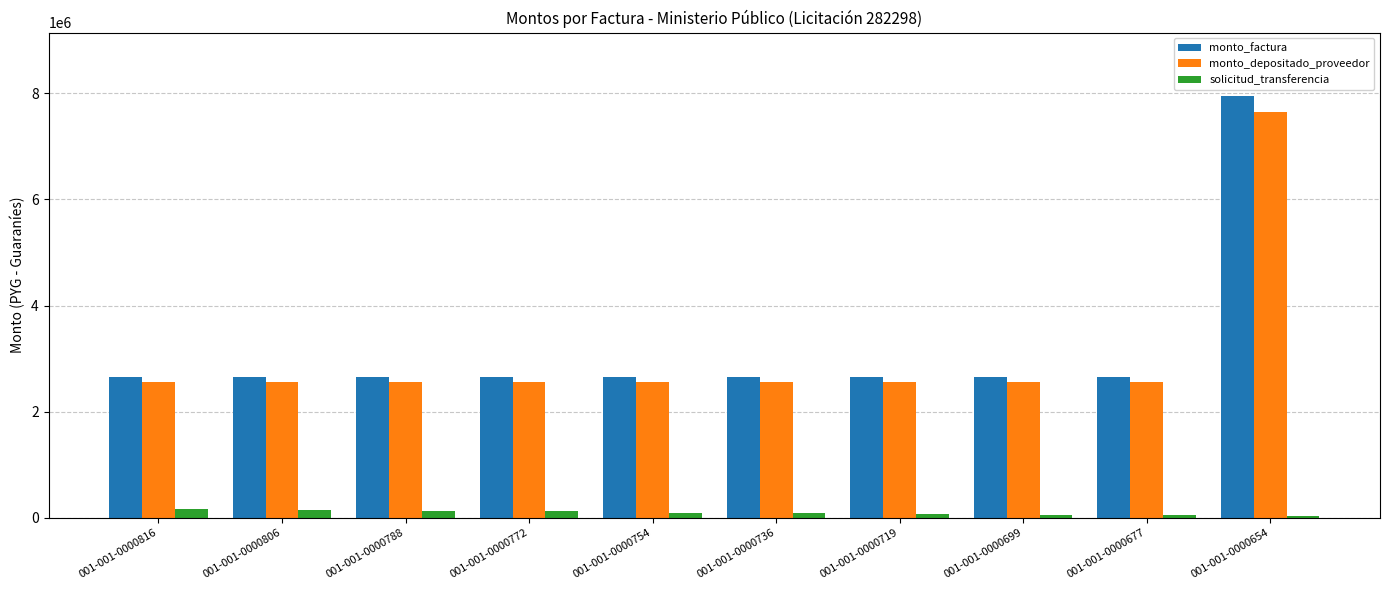

Which series has the largest total across all categories?

monto_factura